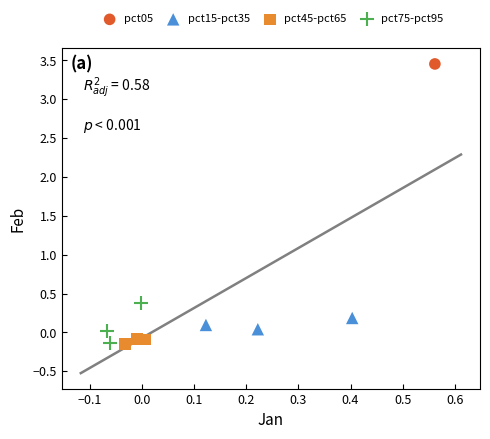

What are all the series names shown in the legend?

pct05, pct15-pct35, pct45-pct65, pct75-pct95